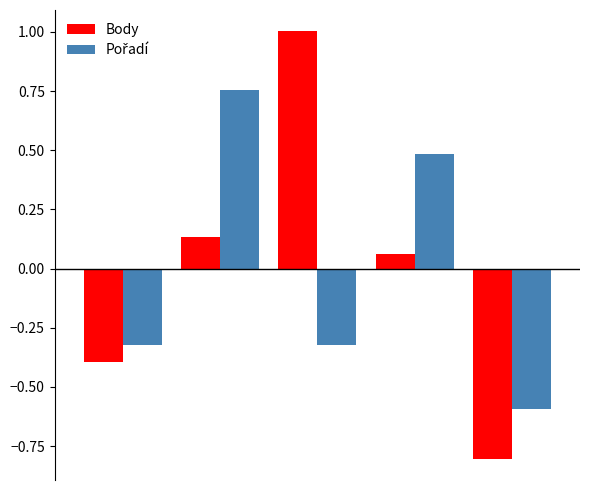

Which series has the widest spread of values?

Body